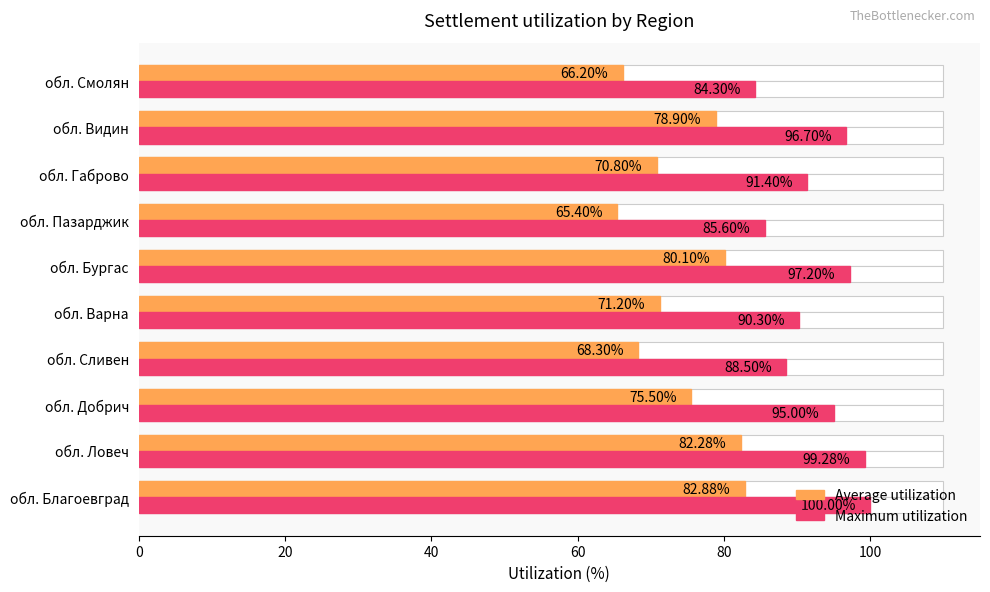

Which series has the largest range (max minus min)?

Average utilization